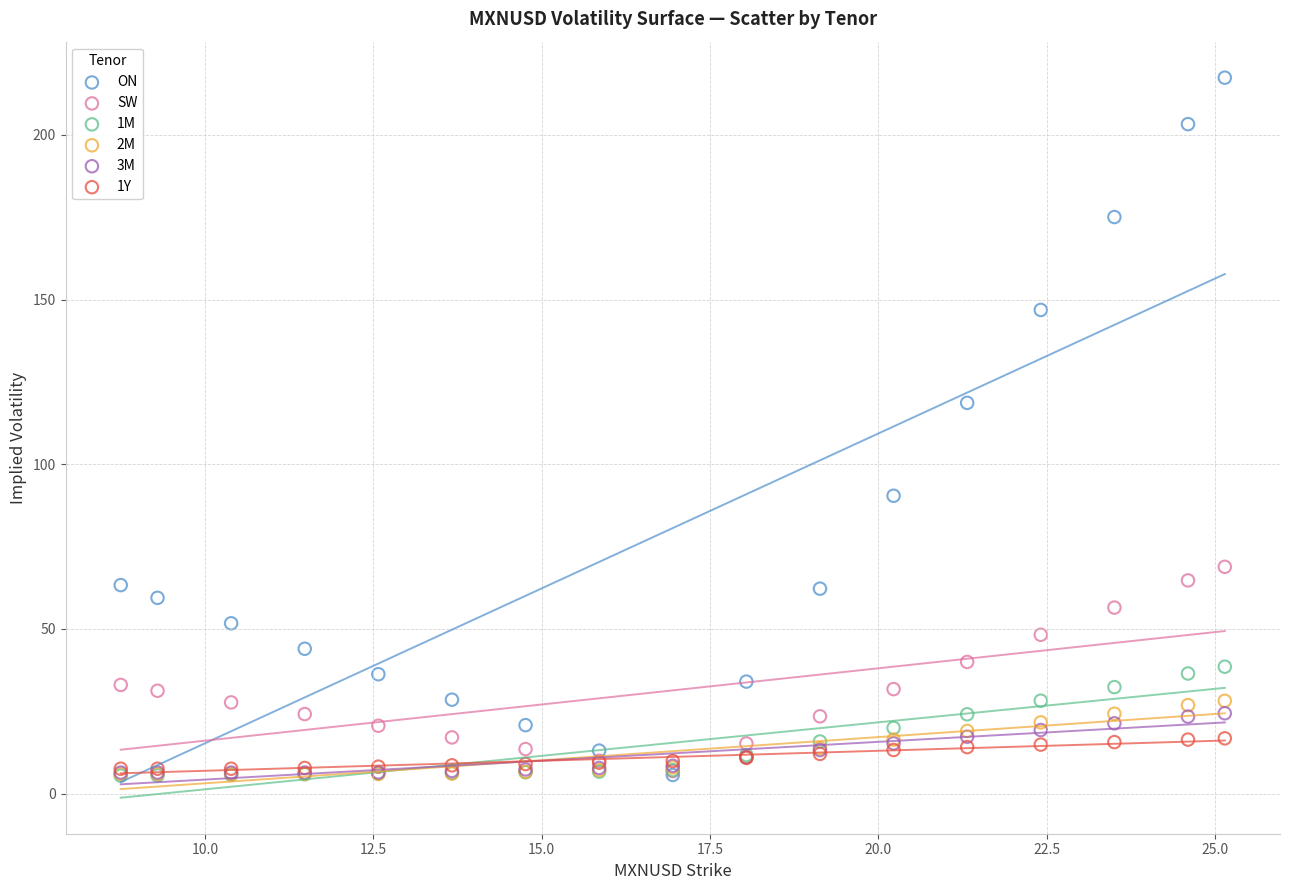

Across all series, what Y value is closest to 111?

118.6